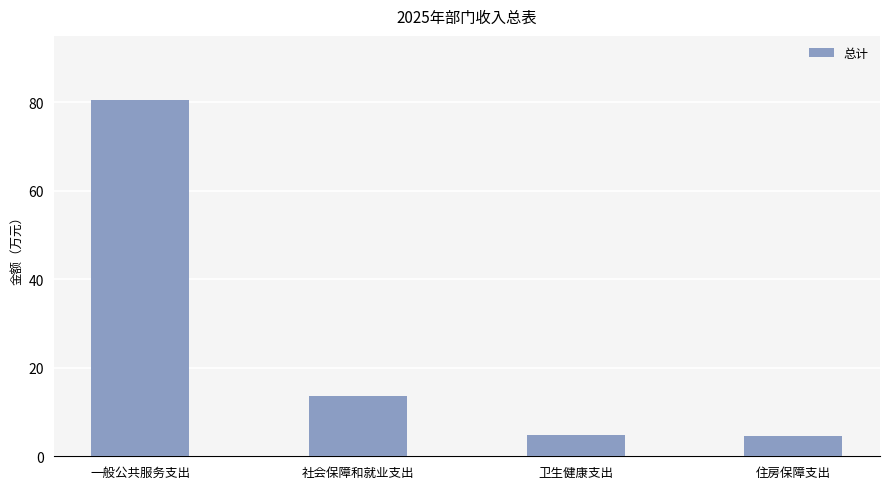

At which label is the value closest to 42?

社会保障和就业支出